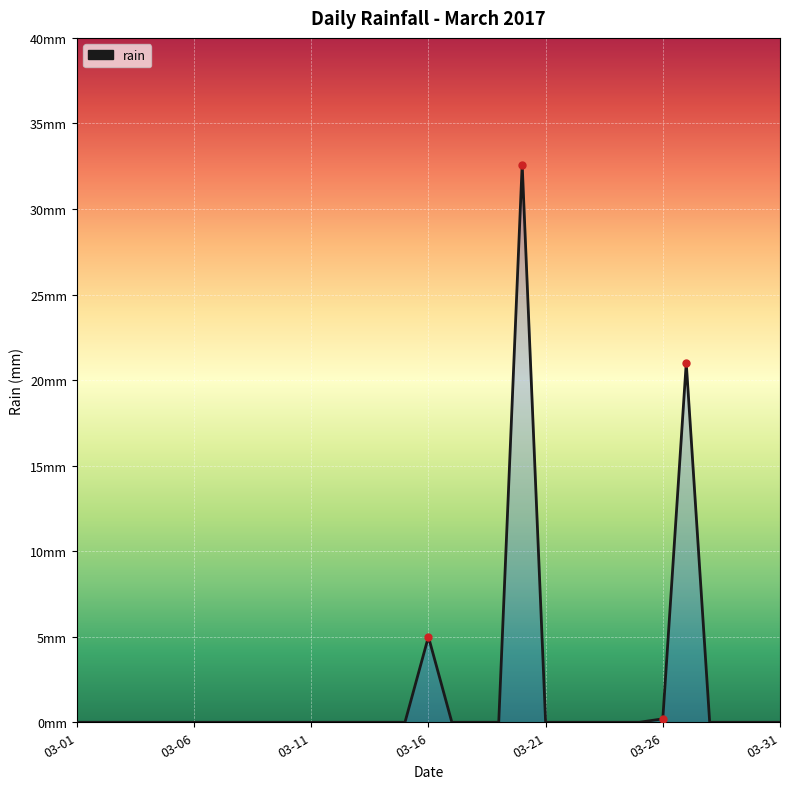

True or false: the data has more than 1 interior local peaks.

True